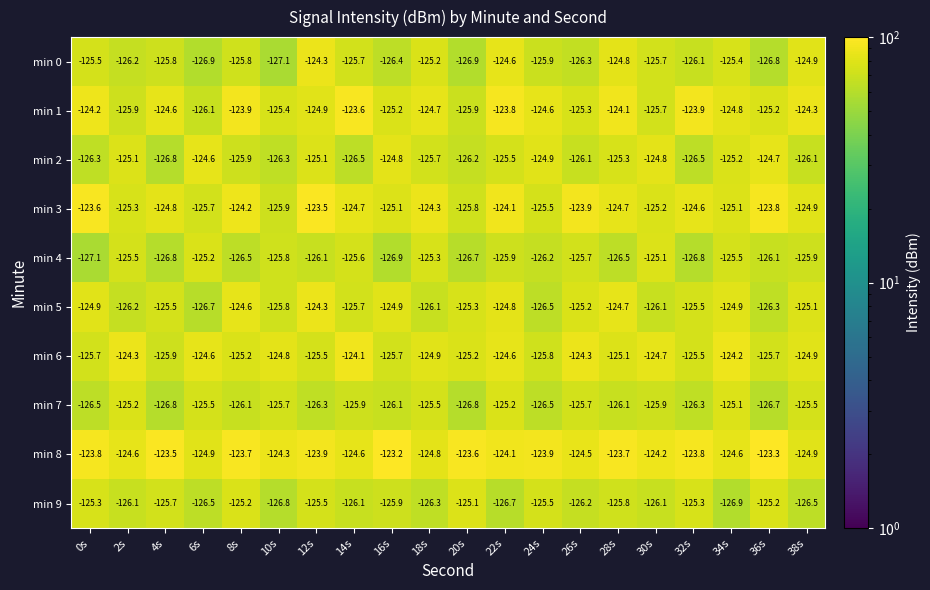

What is the maximum value shown in the chart?

-123.2